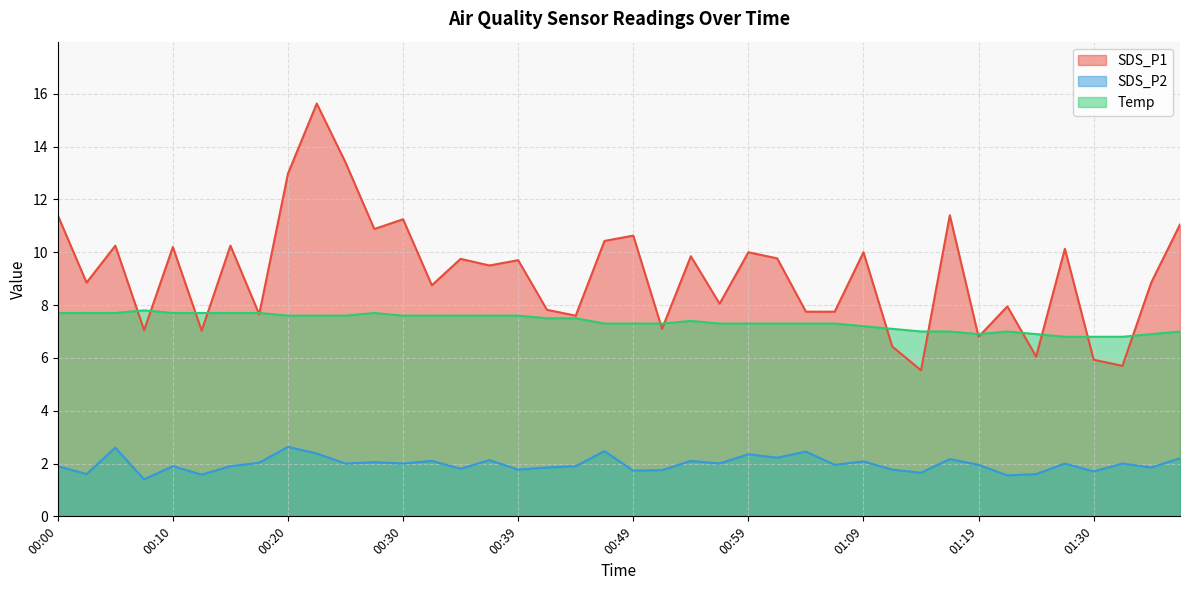

What is the value of the SDS_P1 point at the 12th from the left?

10.9